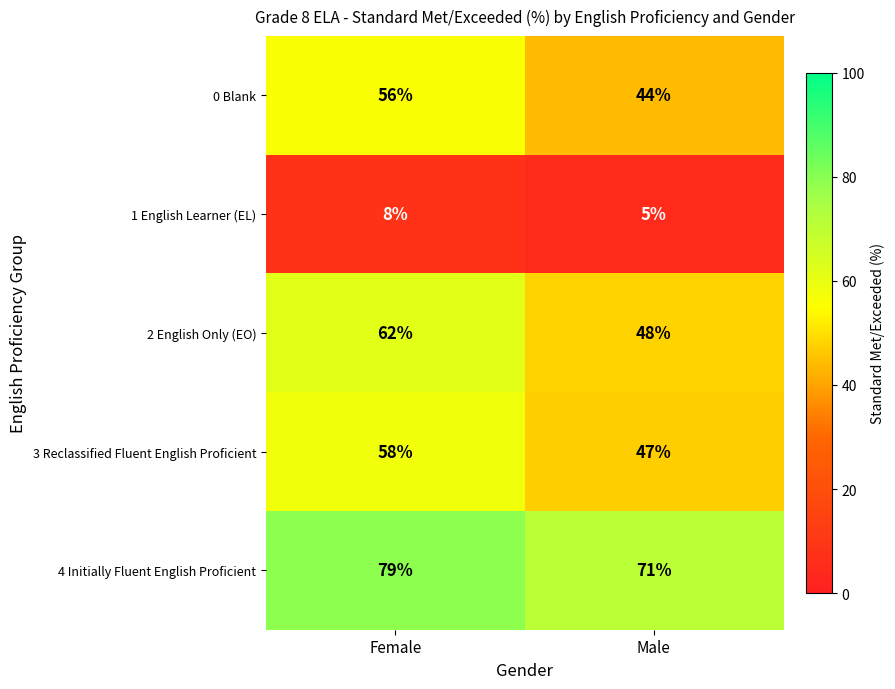

List the series in order of their peak value, highest first.

4 Initially Fluent English Proficient, 2 English Only (EO), 3 Reclassified Fluent English Proficient, 0 Blank, 1 English Learner (EL)